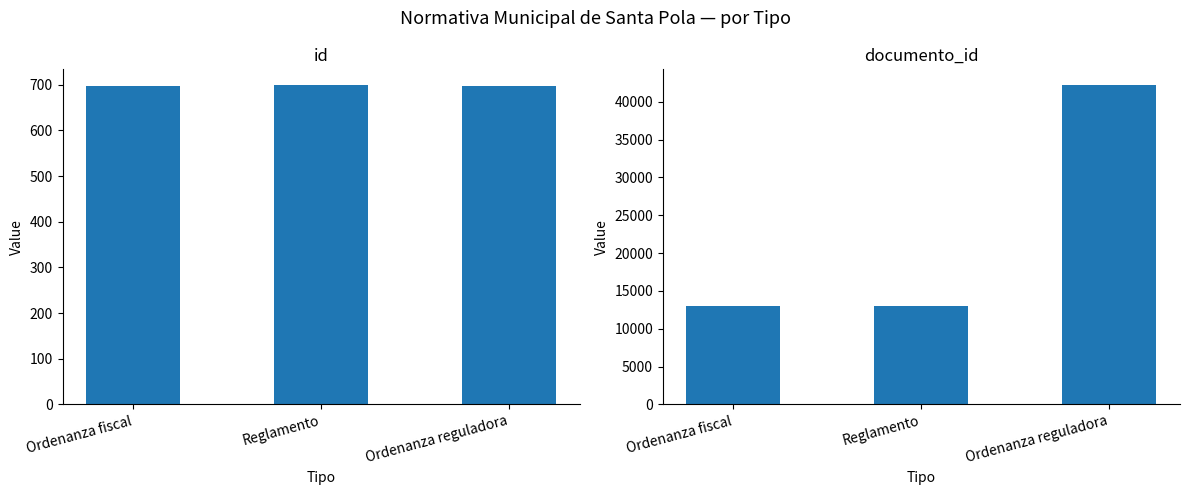

Which has a higher value, Ordenanza reguladora or Ordenanza fiscal?

Ordenanza reguladora